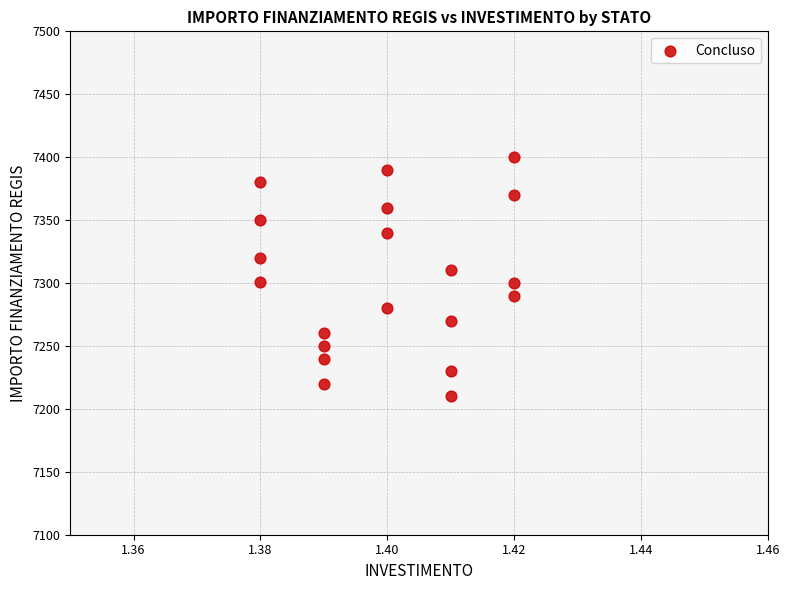

What is the range of Y values (max minus min)?

190